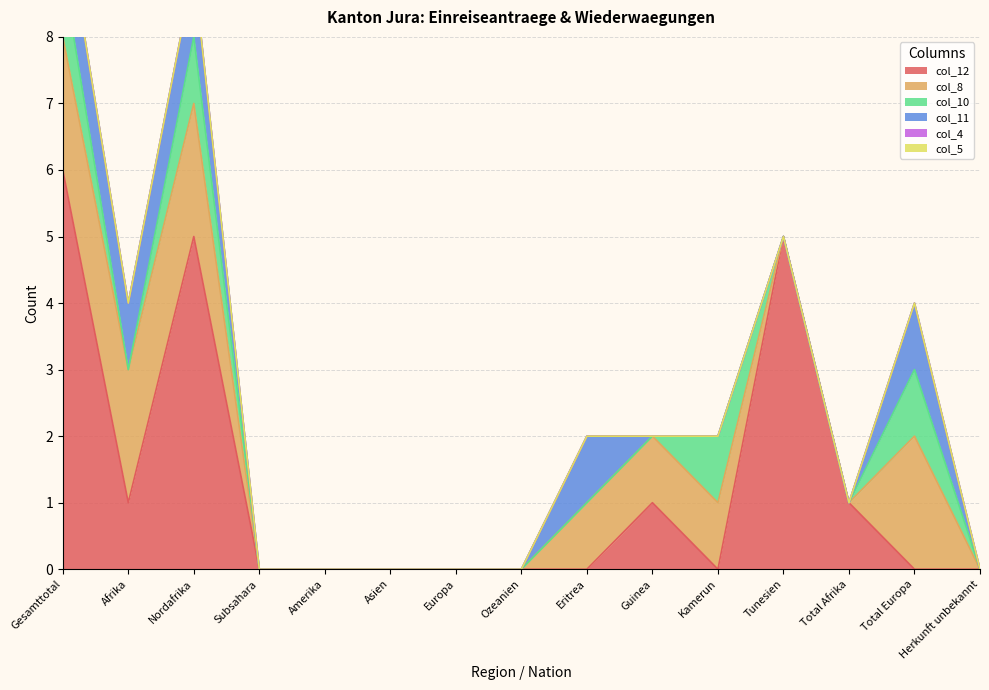

What is the label of the 2nd point from the right?

Total Europa